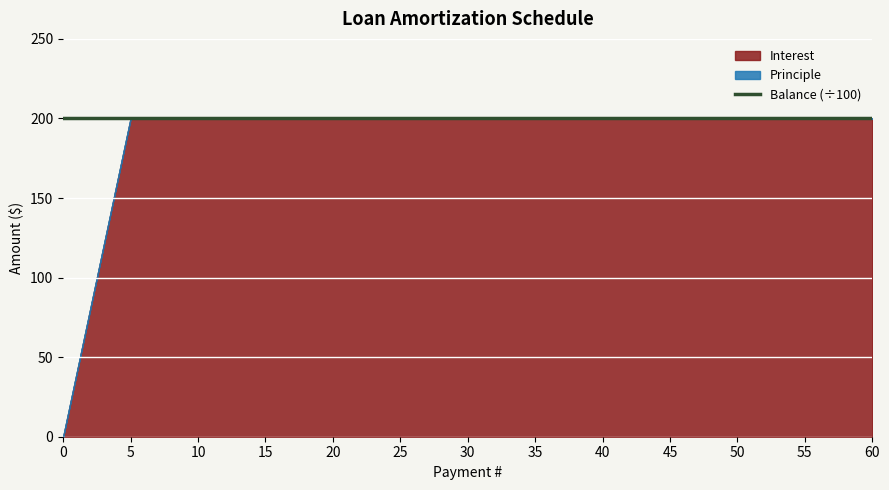

What are all the series names shown in the legend?

Interest, Principle, Balance